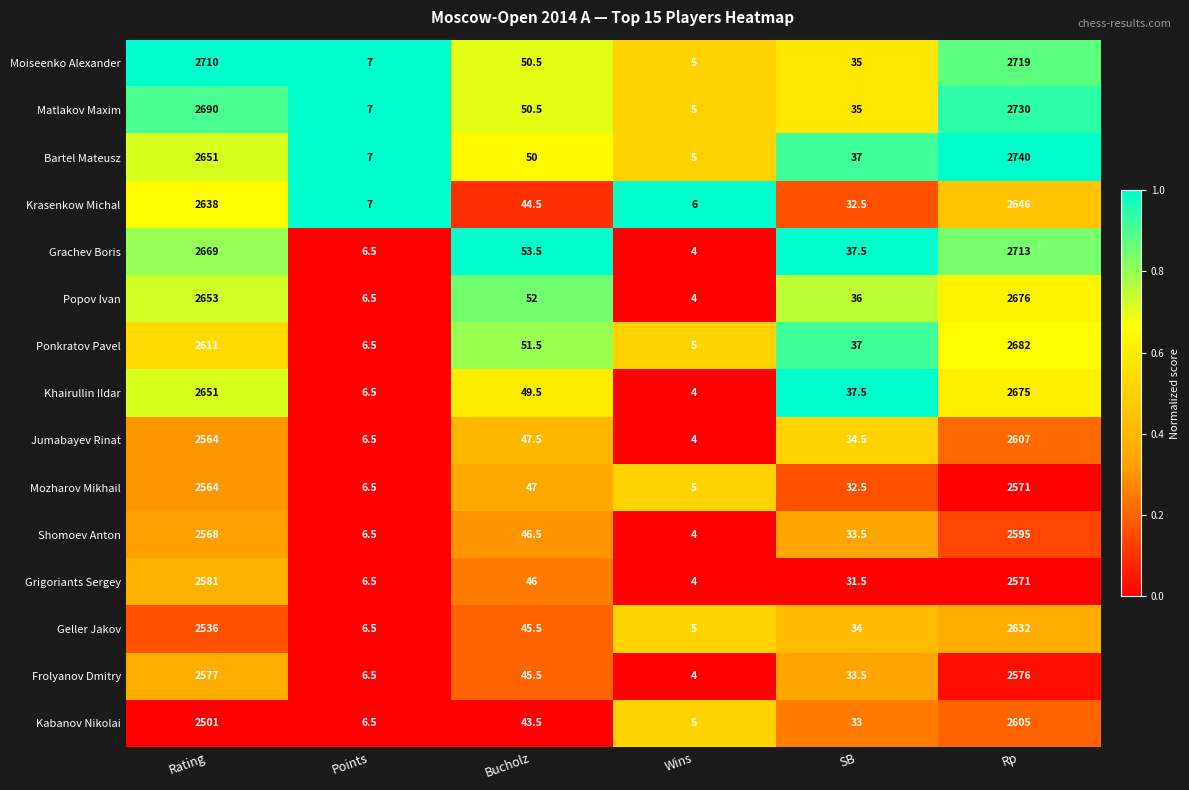

What is the total value across all series at Bucholz?

723.5